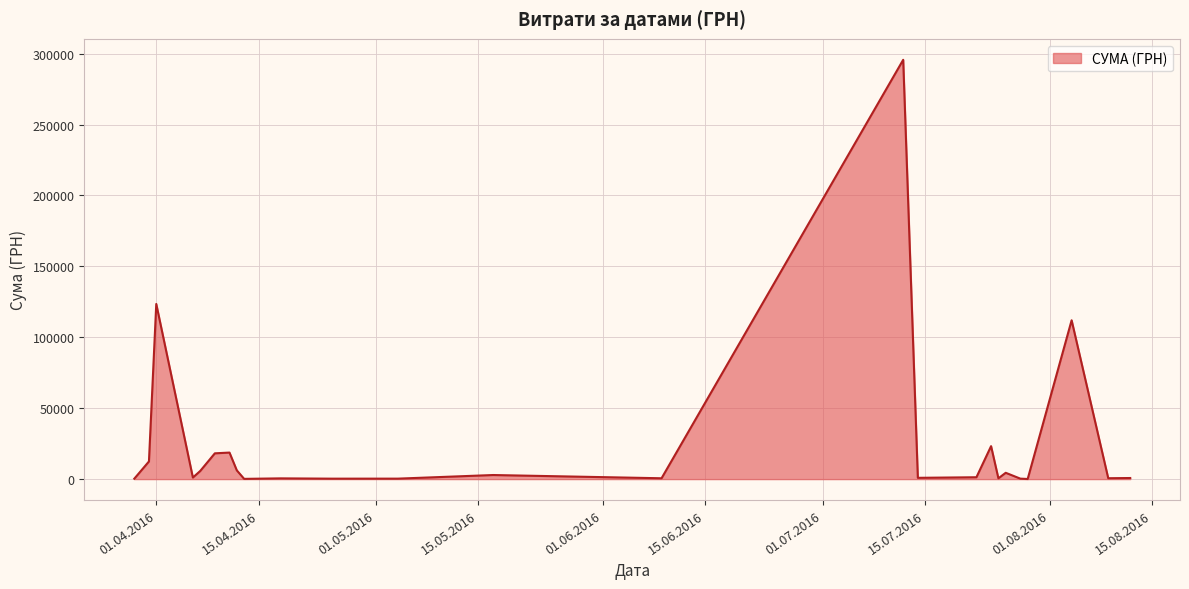

What is the maximum value shown in the chart?

295638.6